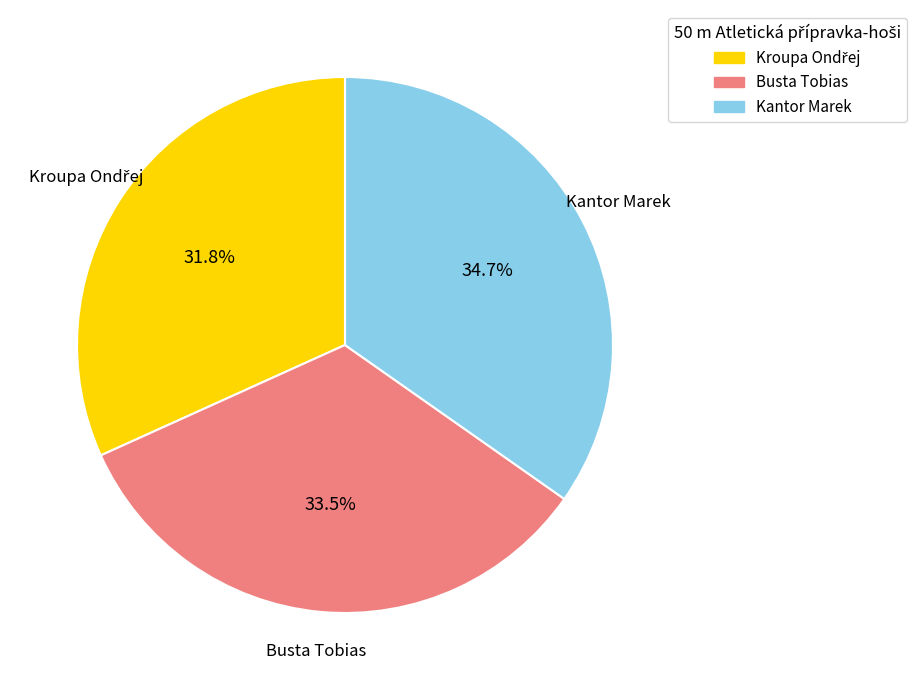

Which has a higher value, Kantor Marek or Busta Tobias?

Kantor Marek